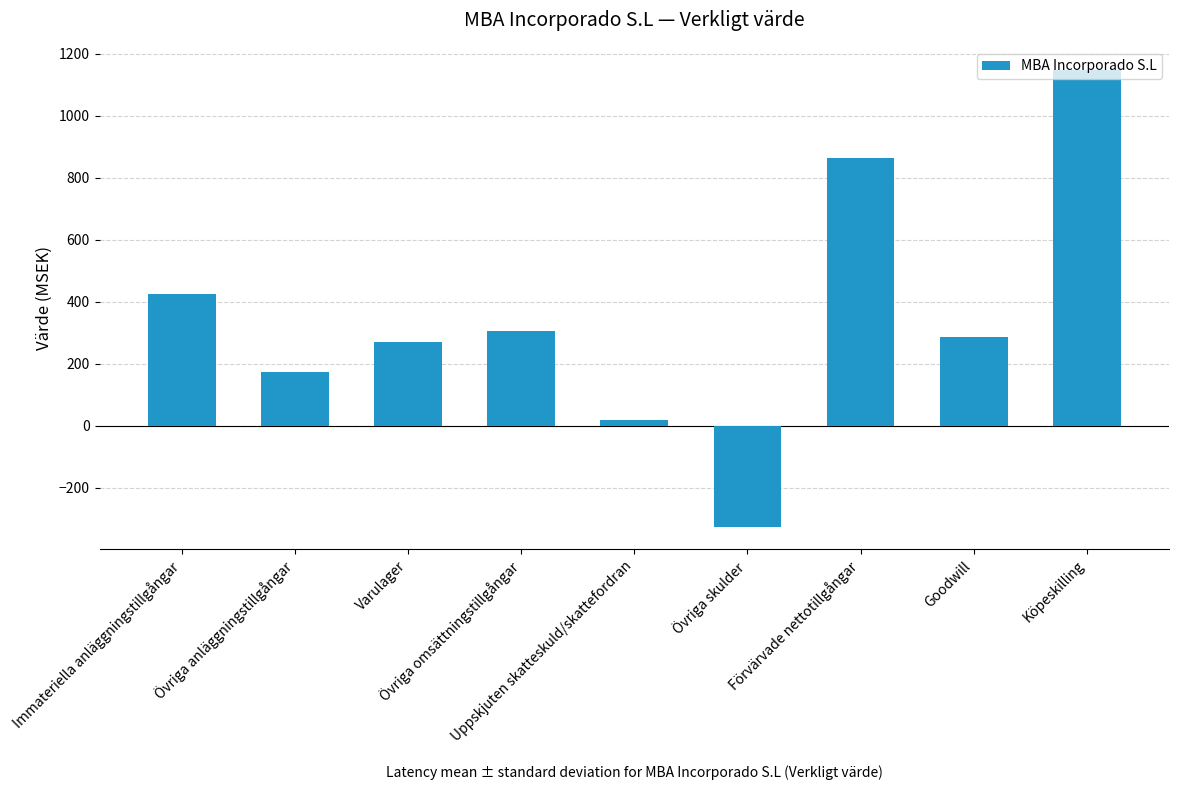

True or false: the data shows 423 at Immateriella anläggningstillgångar.

True